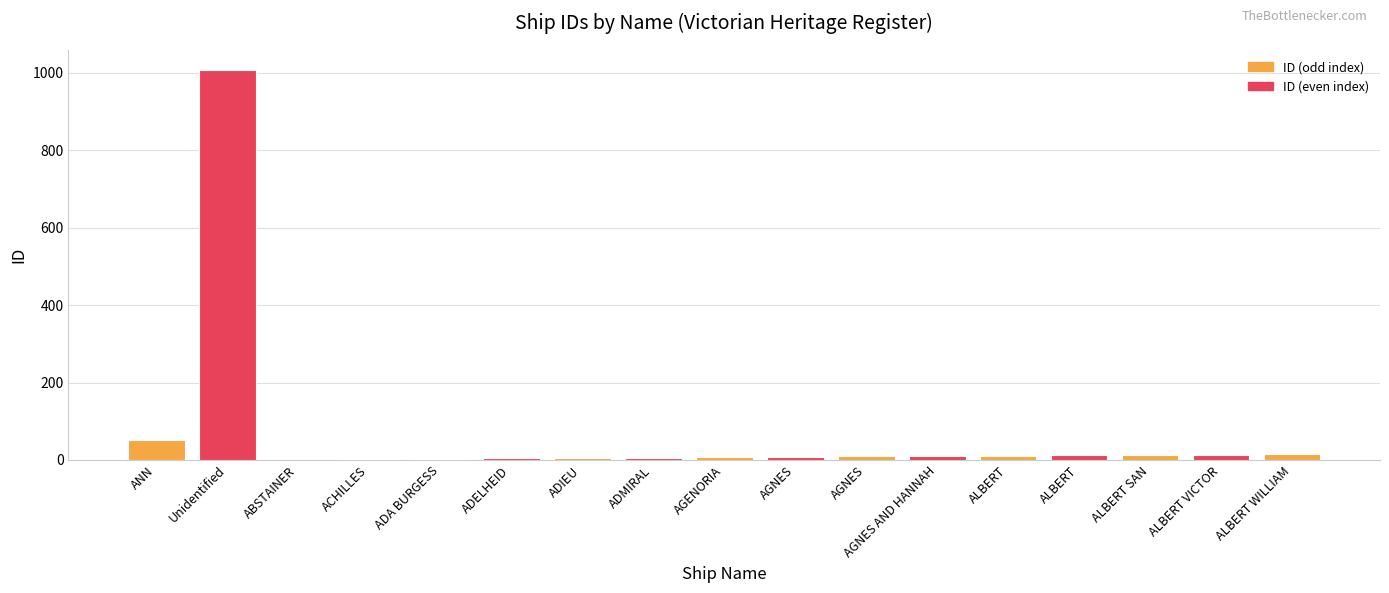

How many distinct data groups are displayed?

1